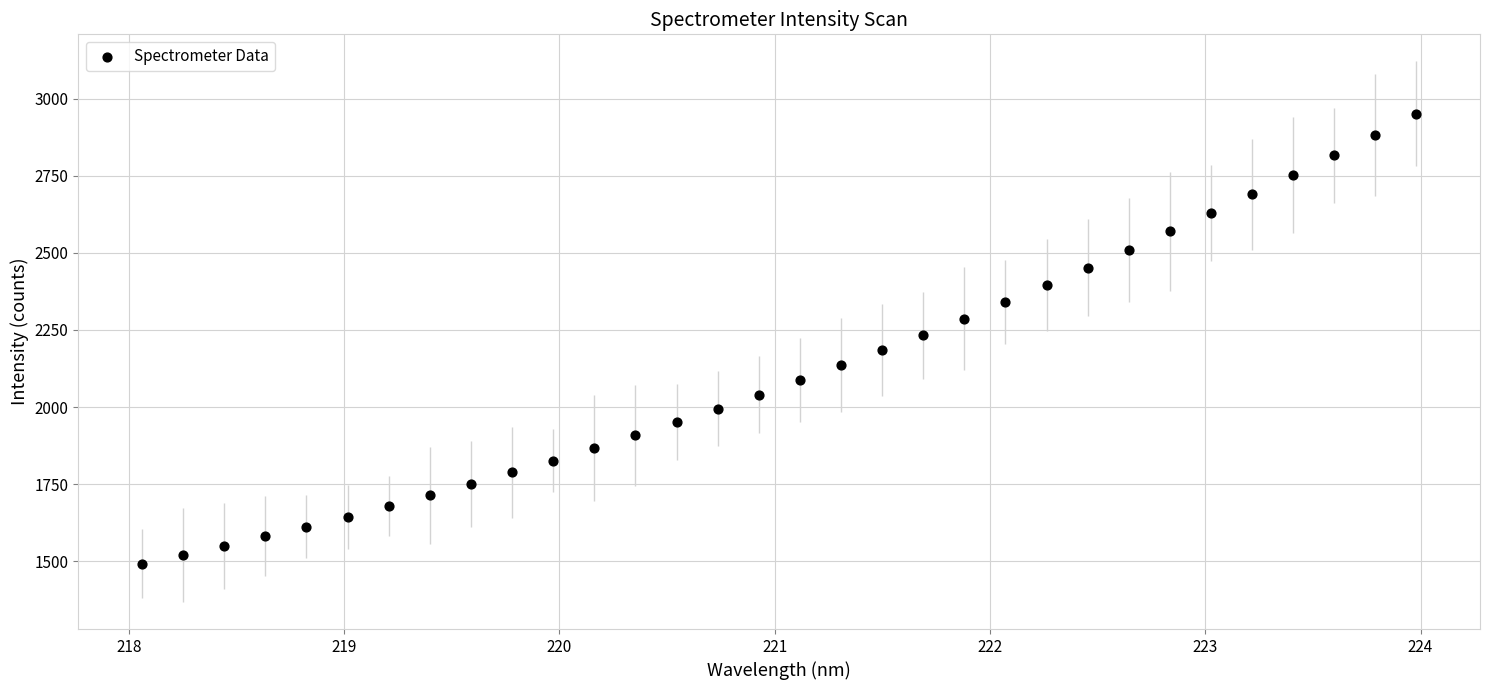

What is the range of Y values (max minus min)?

1460.1